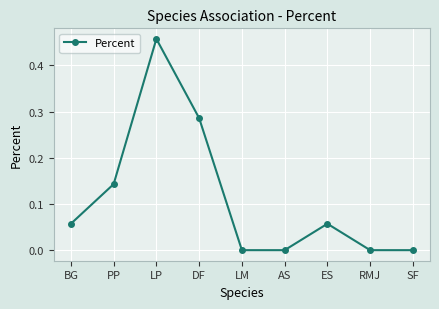

The value at LM is 0.0. True or false?

True